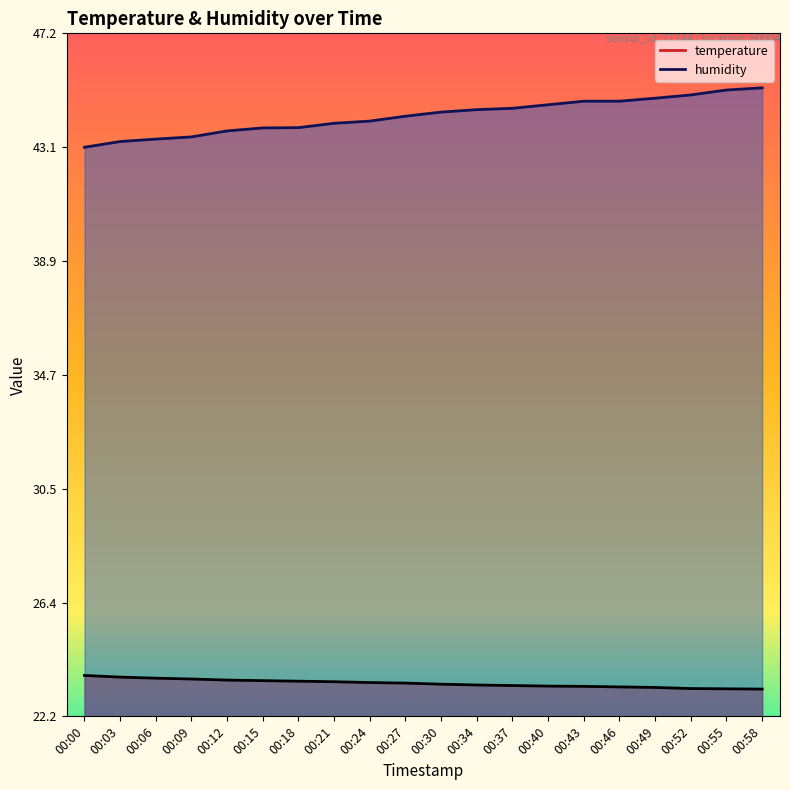

What is the difference between the humidity values at 00:49 and 00:43?

0.1